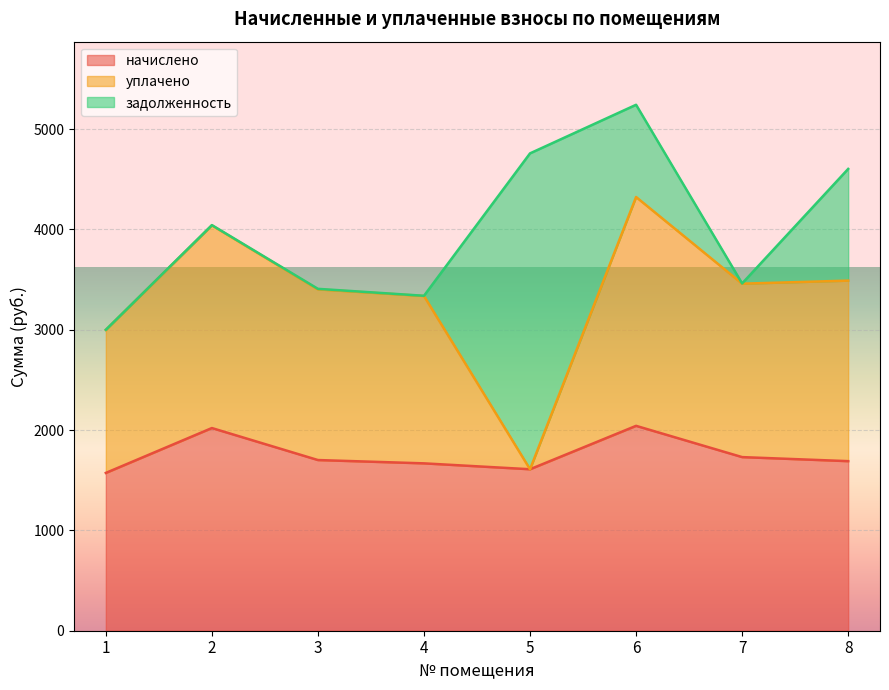

Does the chart display data point markers on the line(s)?

No